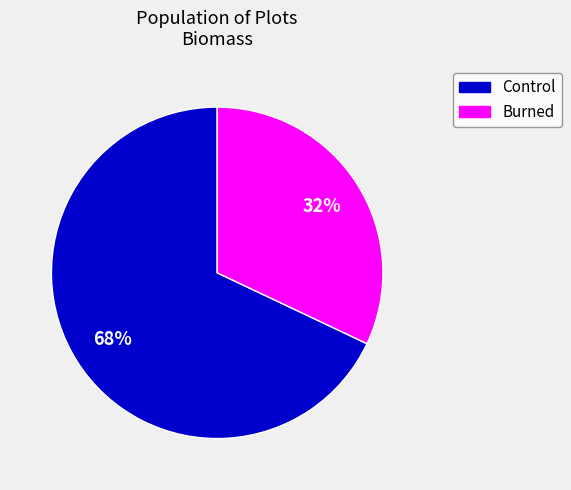

Rank the categories by value from lowest to highest.

Burned, Control